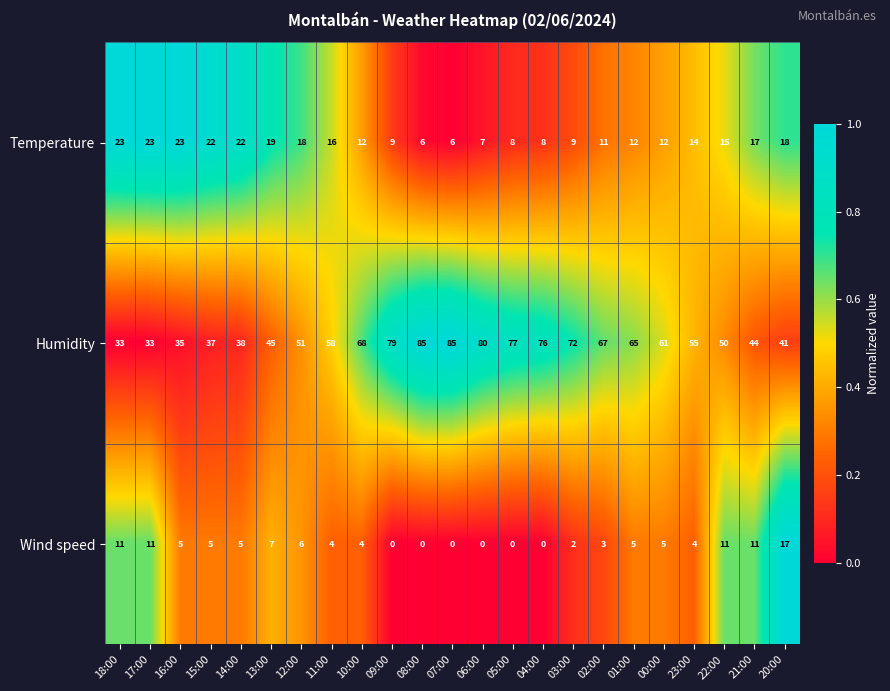

How many data points does each series have?

23